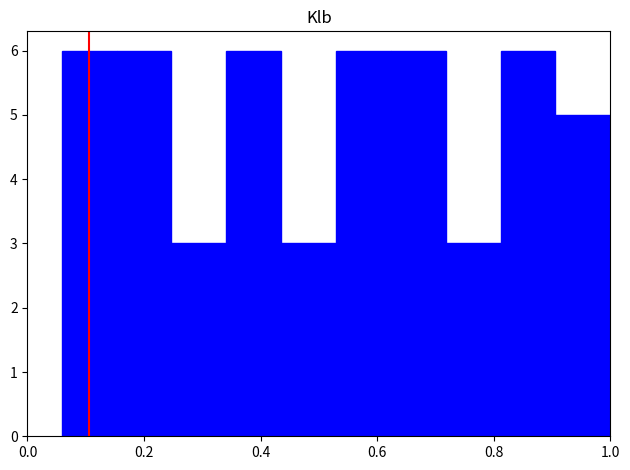

Reading left to right, transcribe this chart: for each bar, give the range it covers on the x-axis and its height. Neither the bar edges nor the heights are printed on the chart, so give them approximately, as read against the axes.

0.06 to 0.16: 6
0.16 to 0.24: 6
0.24 to 0.34: 3
0.34 to 0.44: 6
0.44 to 0.52: 3
0.52 to 0.62: 6
0.62 to 0.72: 6
0.72 to 0.82: 3
0.82 to 0.90: 6
0.90 to 1.00: 5